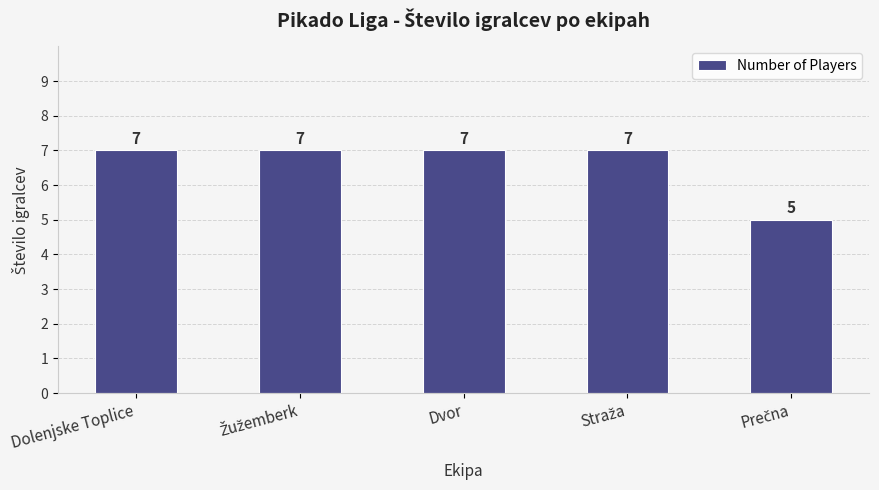

What is the smallest value displayed?

5